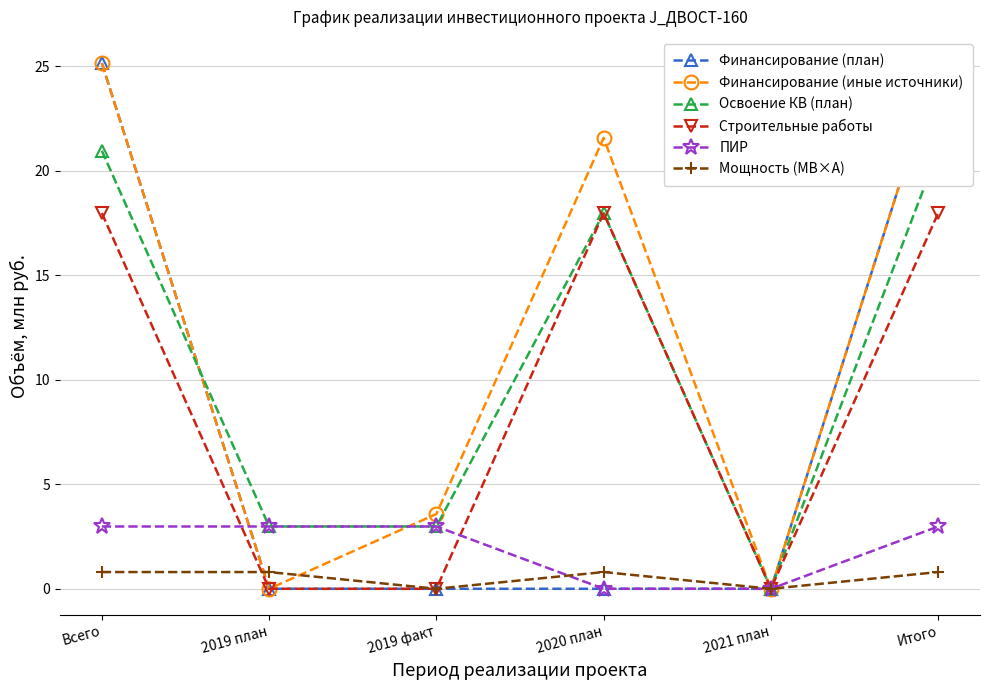

True or false: Строительные работы has more than 0 points higher than both neighbors.

True